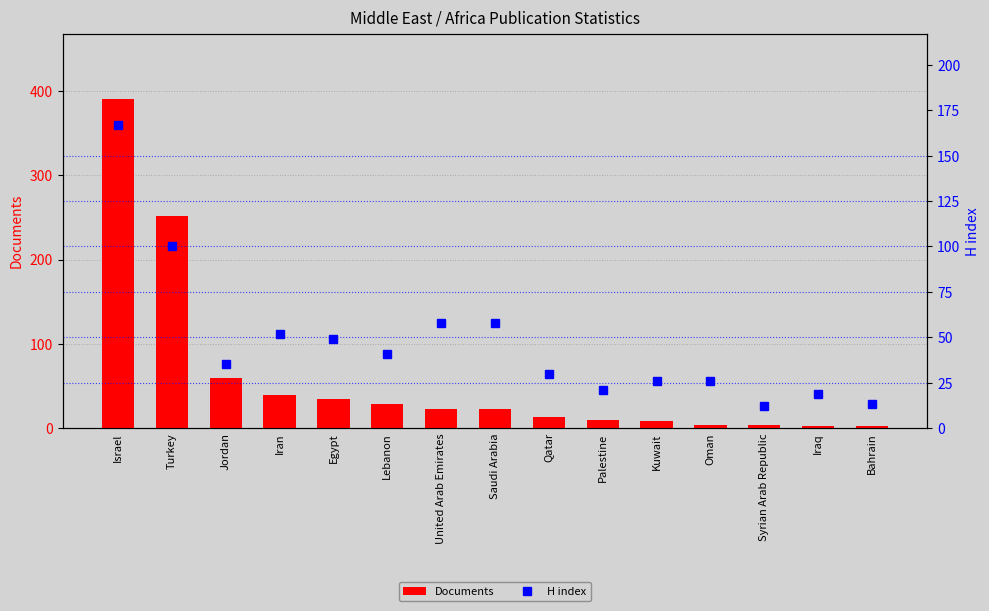

List the series in order of their peak value, lowest first.

H index, Documents